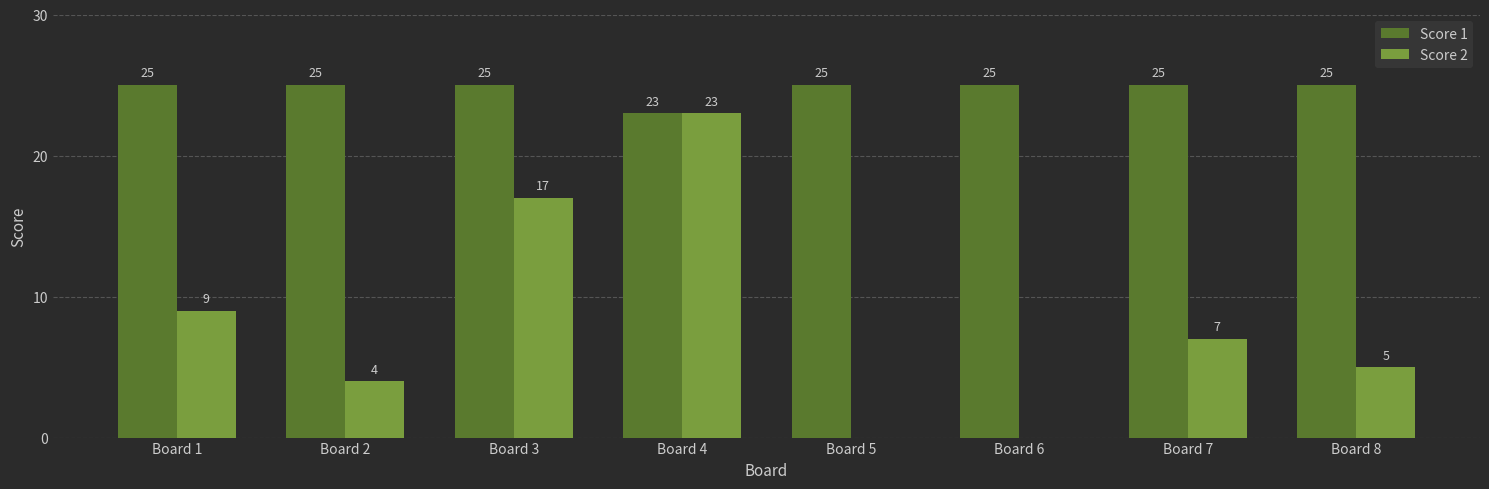

What is the sum of all Score 1 values?

198